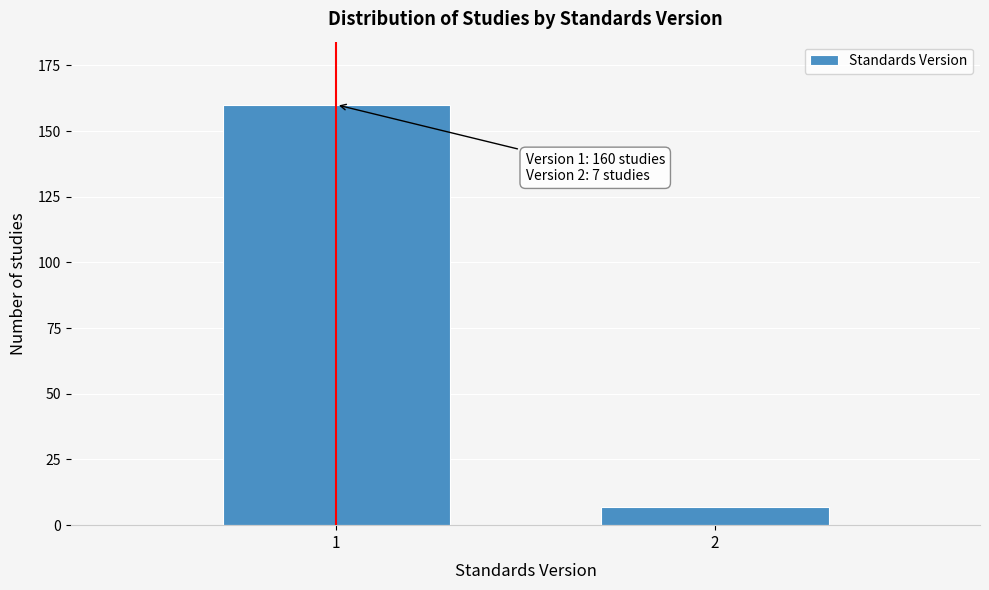

Reading left to right, what are all the values shown in this chart?

1=160	2=7